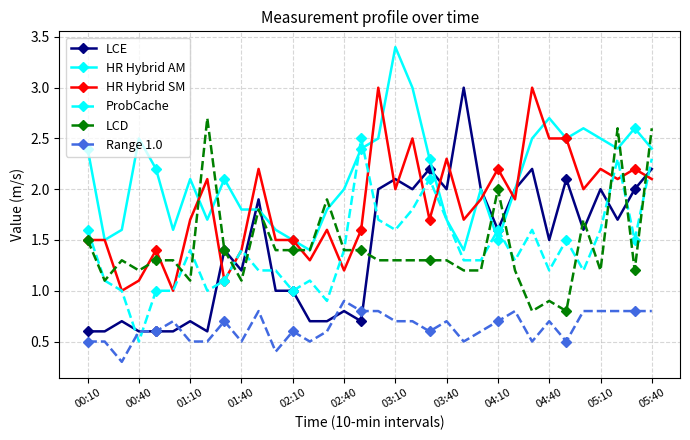

True or false: HR Hybrid AM and Range 1.0 cross at least once.

False